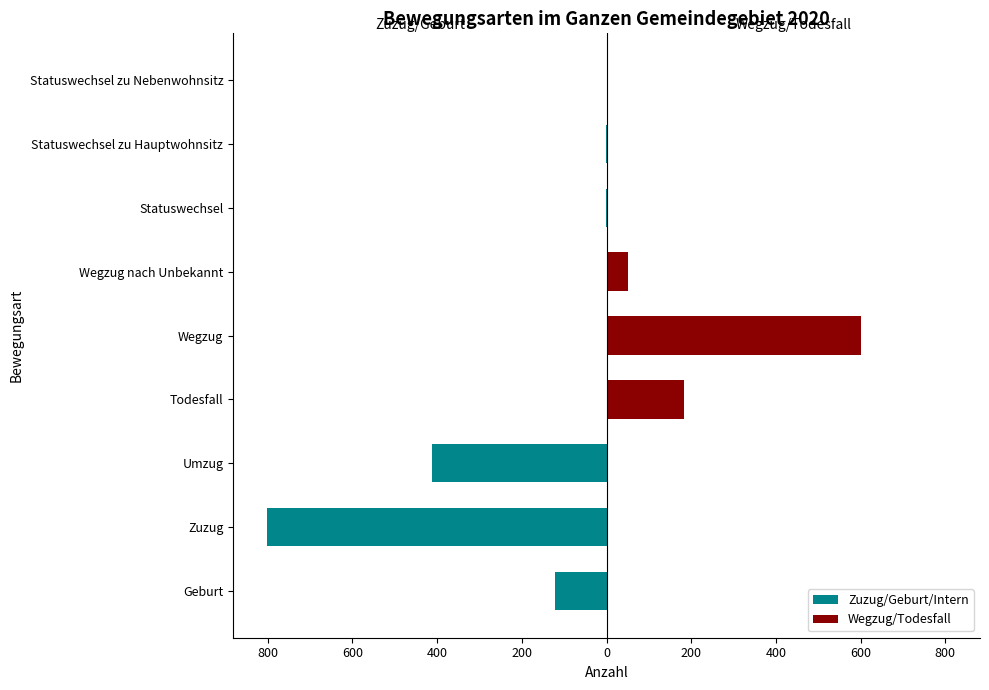

Between Zuzug and Statuswechsel zu Hauptwohnsitz, which series saw the biggest shift?

Zuzug/Geburt/Intern